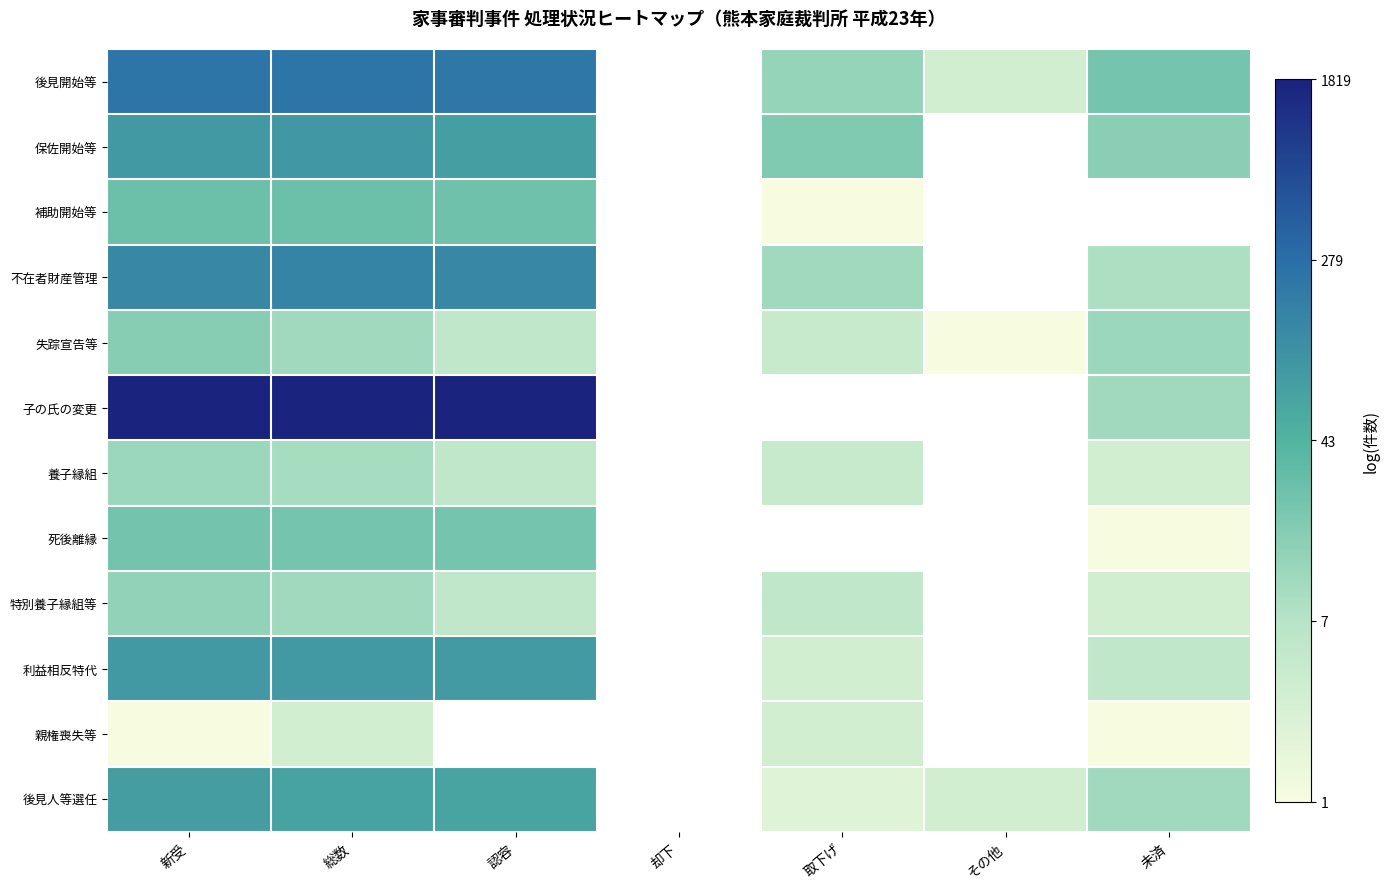

Between 新受 and 認容, which is larger?

新受